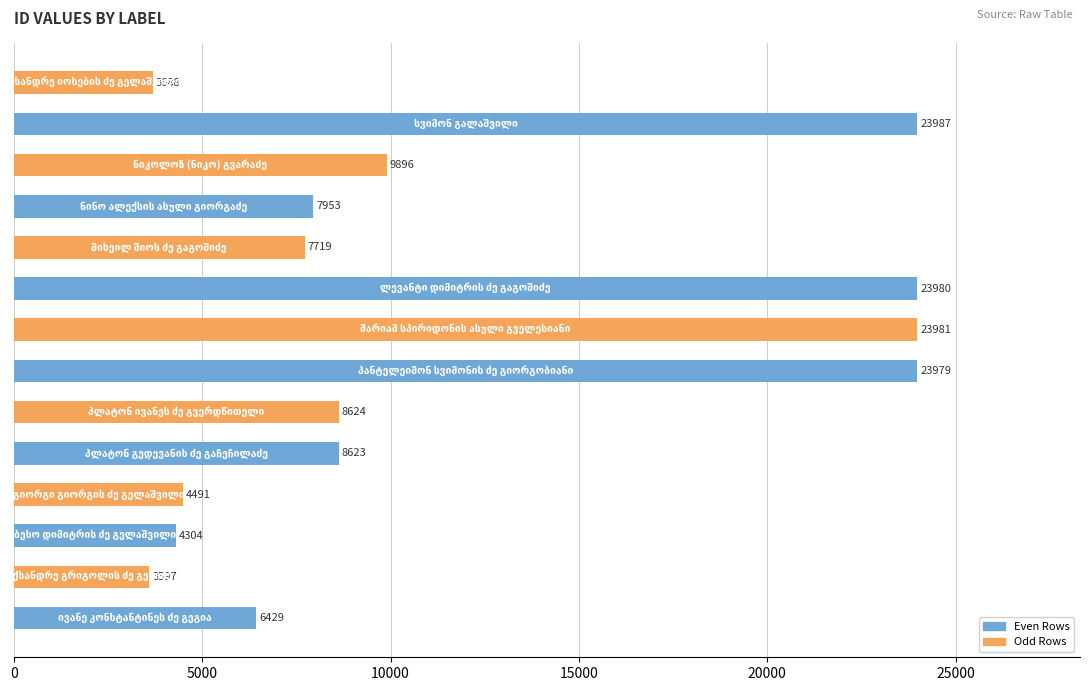

What is the difference between the maximum and second lowest values?

20299